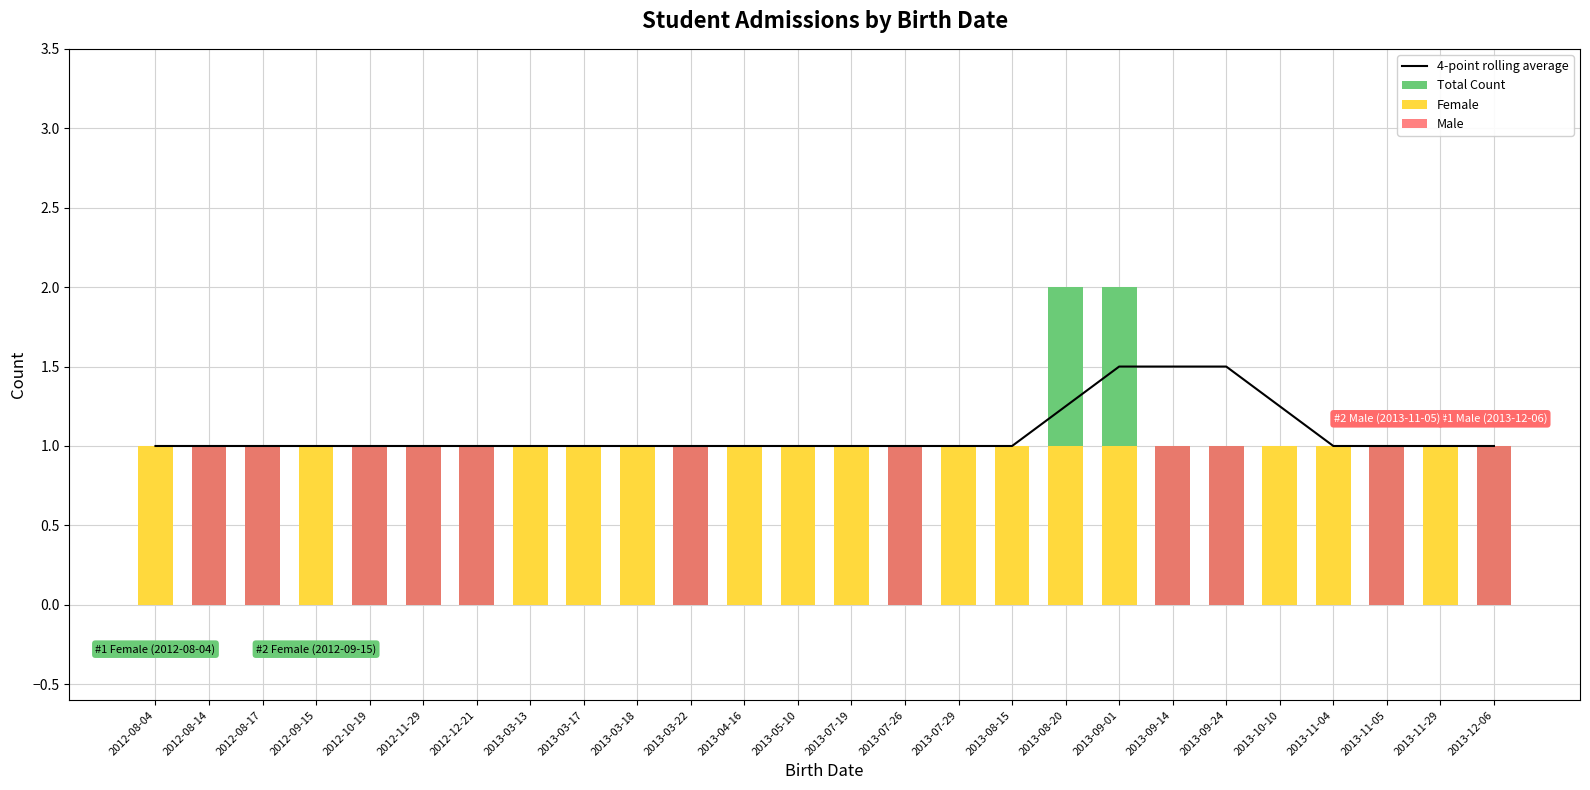

What are all the series names shown in the legend?

4-point rolling average, Total Count, Female, Male